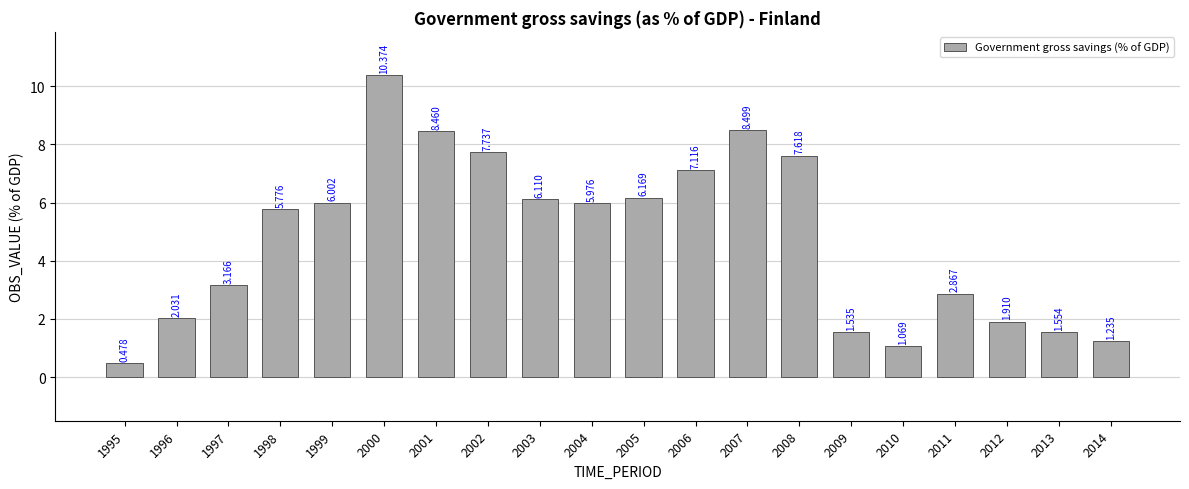

What is the minimum value shown in the chart?

0.5